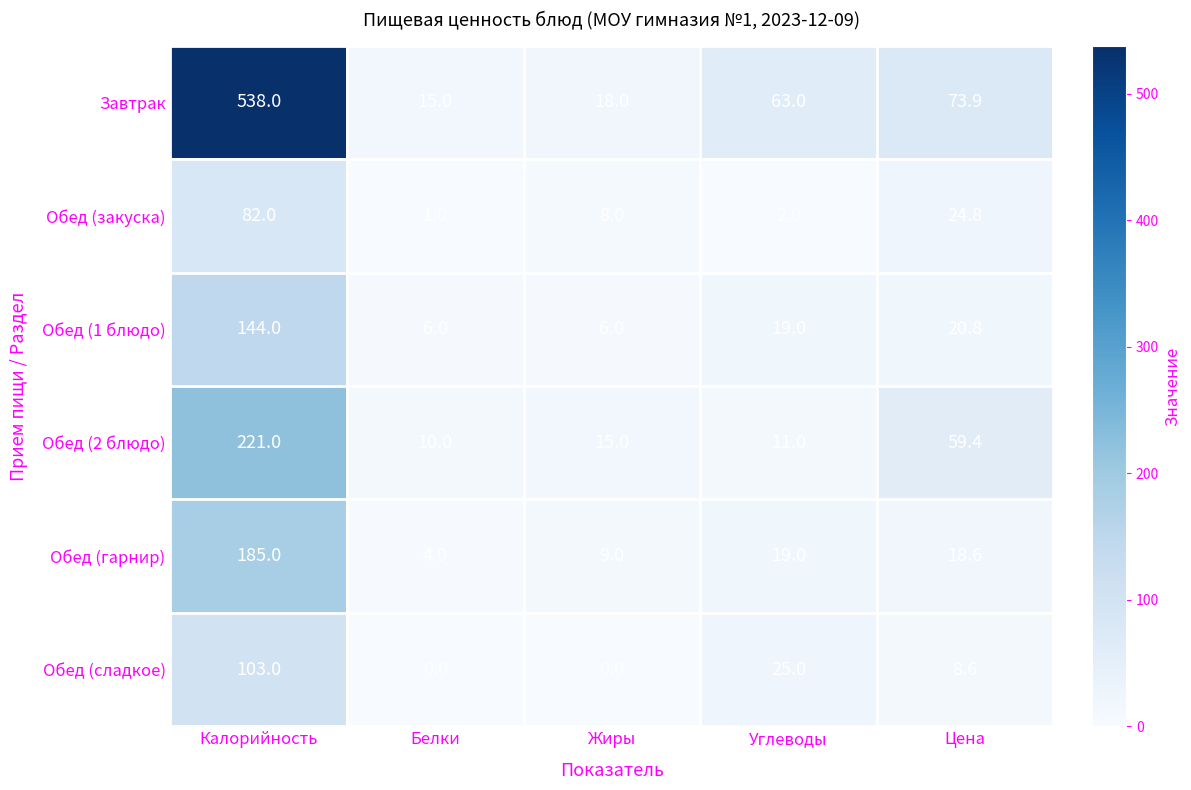

At how many categories does at least one series exceed 289?

1